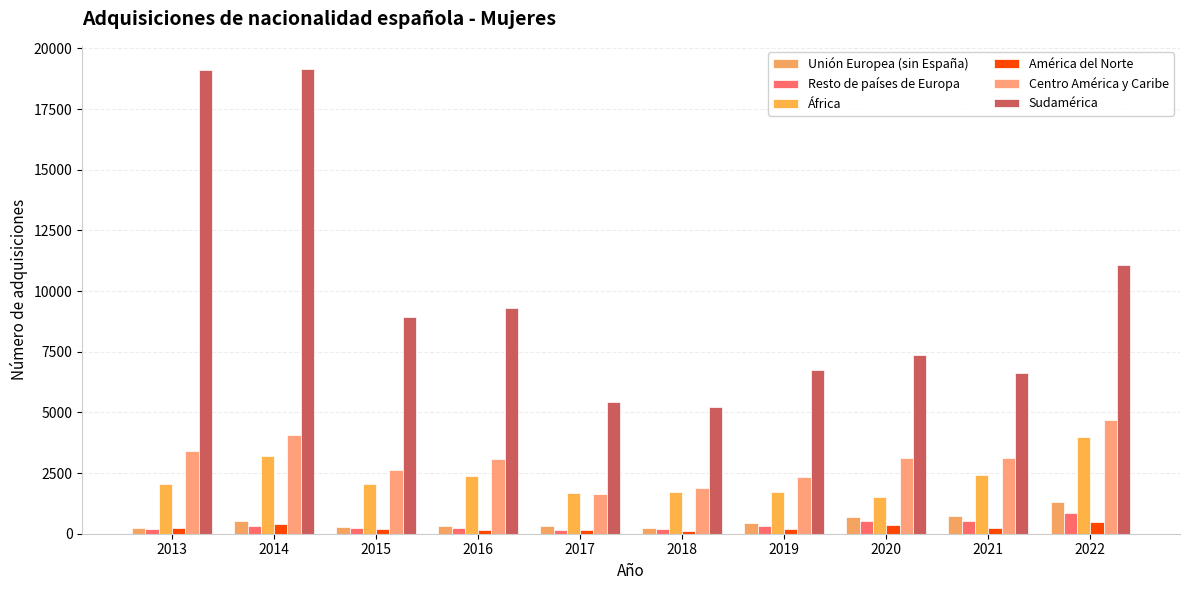

How many groups of bars are there?

10